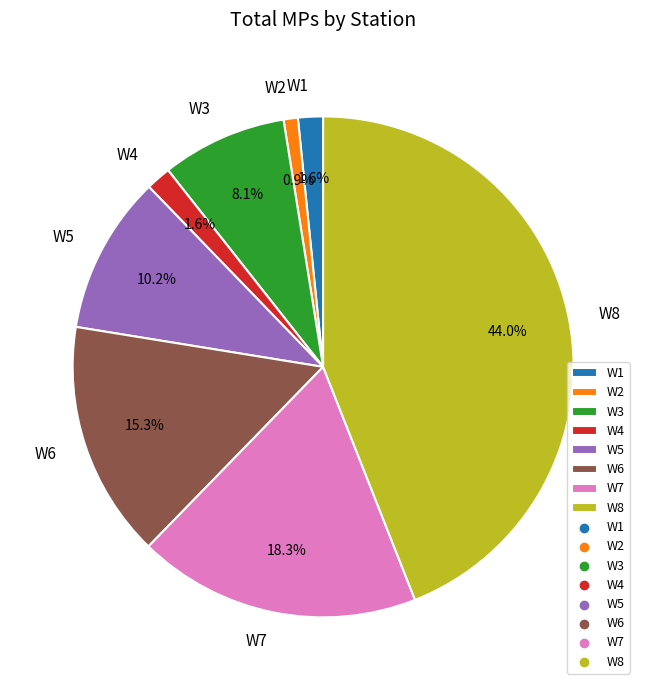

Is there any slice that represents more than half of the pie?

No